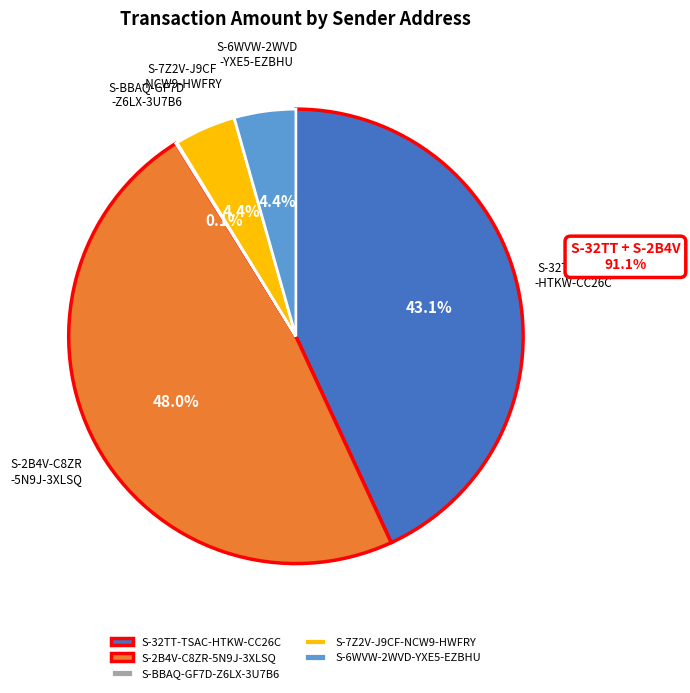

Does S-32TT-TSAC-HTKW-CC26C represent more than half of the total?

No